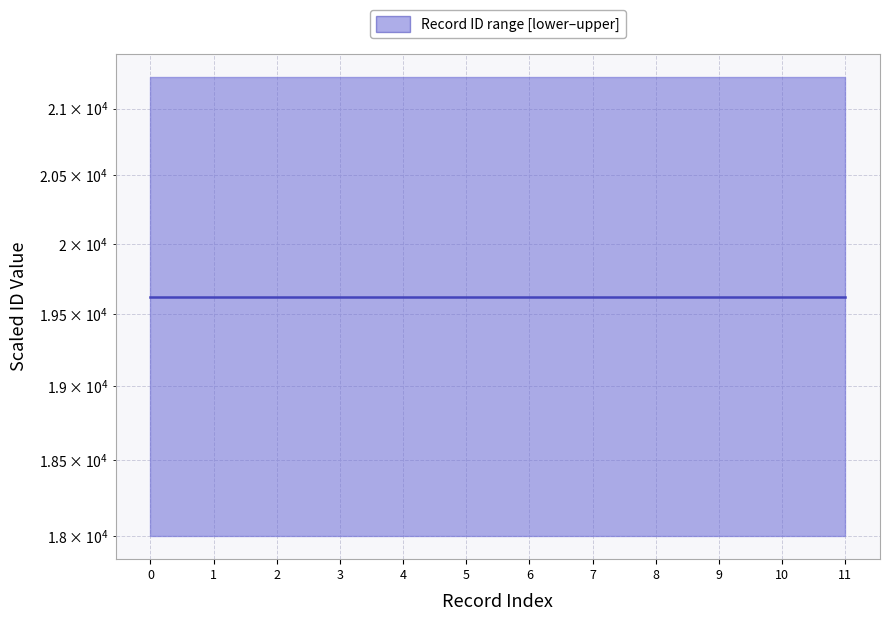

Reading left to right, extract all data points from this chart.

19621.7	19621.8	19621.8	19621.8	19621.8	19621.8	19621.8	19621.8	19621.8	19621.8	19621.7	19621.7